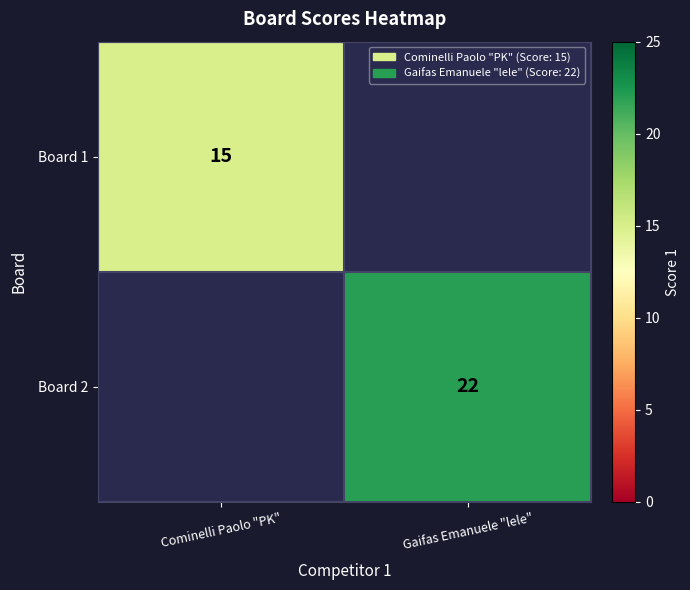

True or false: Board 2 has a value of 22 at Gaifas Emanuele "lele".

True